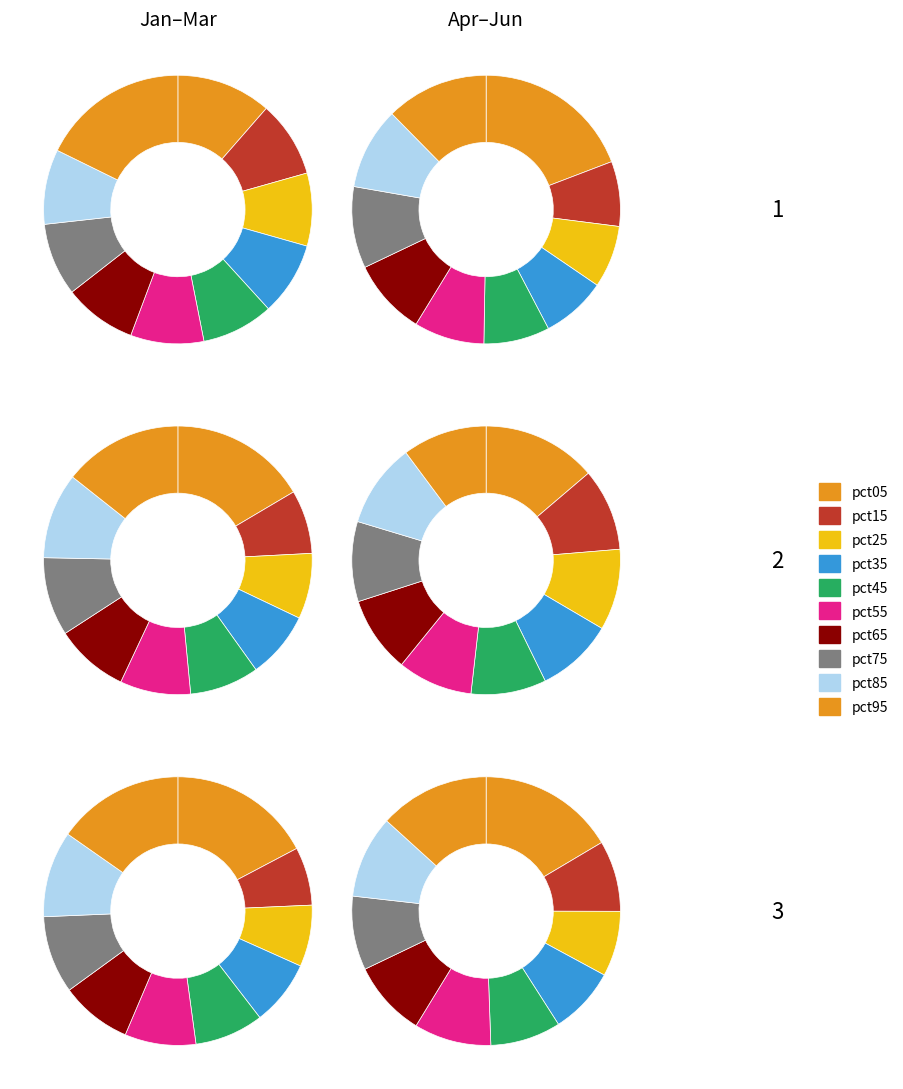

Combined, do pct75 and pct35 account for over 50%?

No